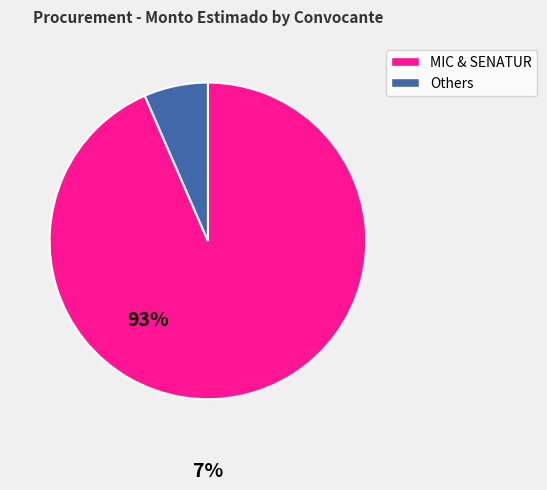

Count the number of slices in the pie.

2